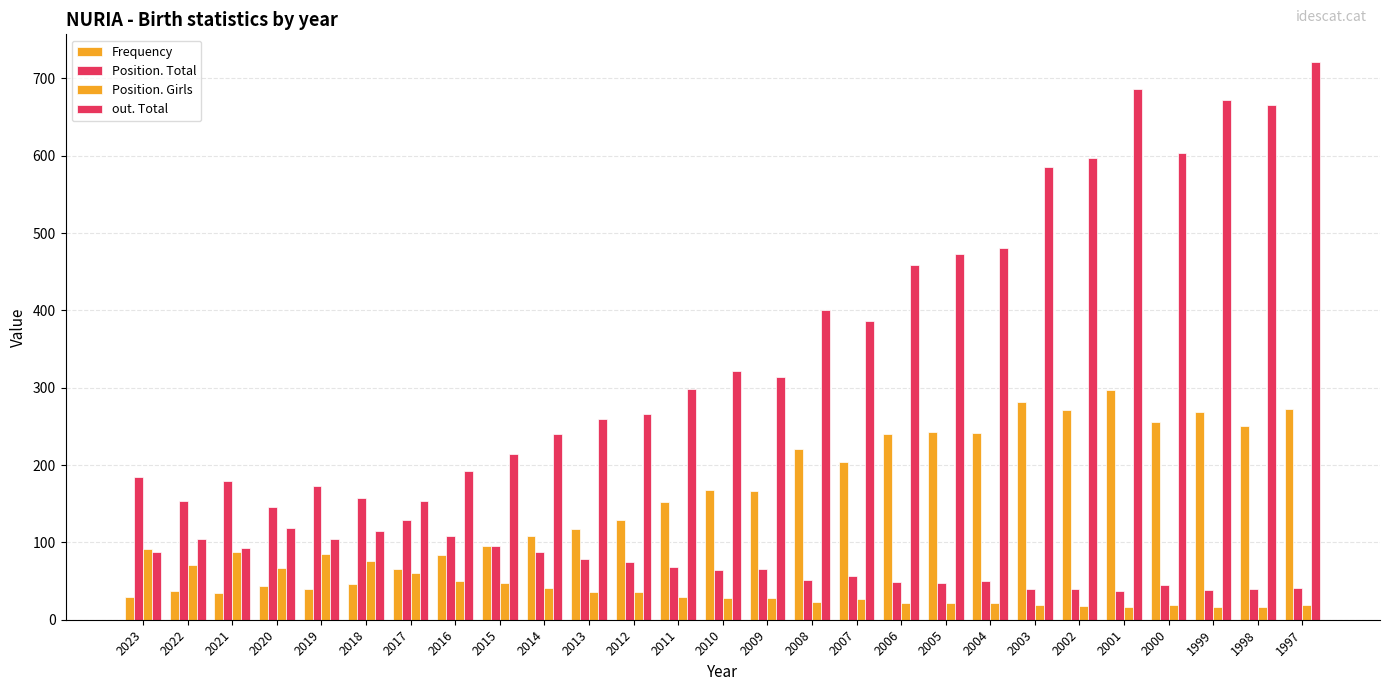

How many groups of bars are there?

27